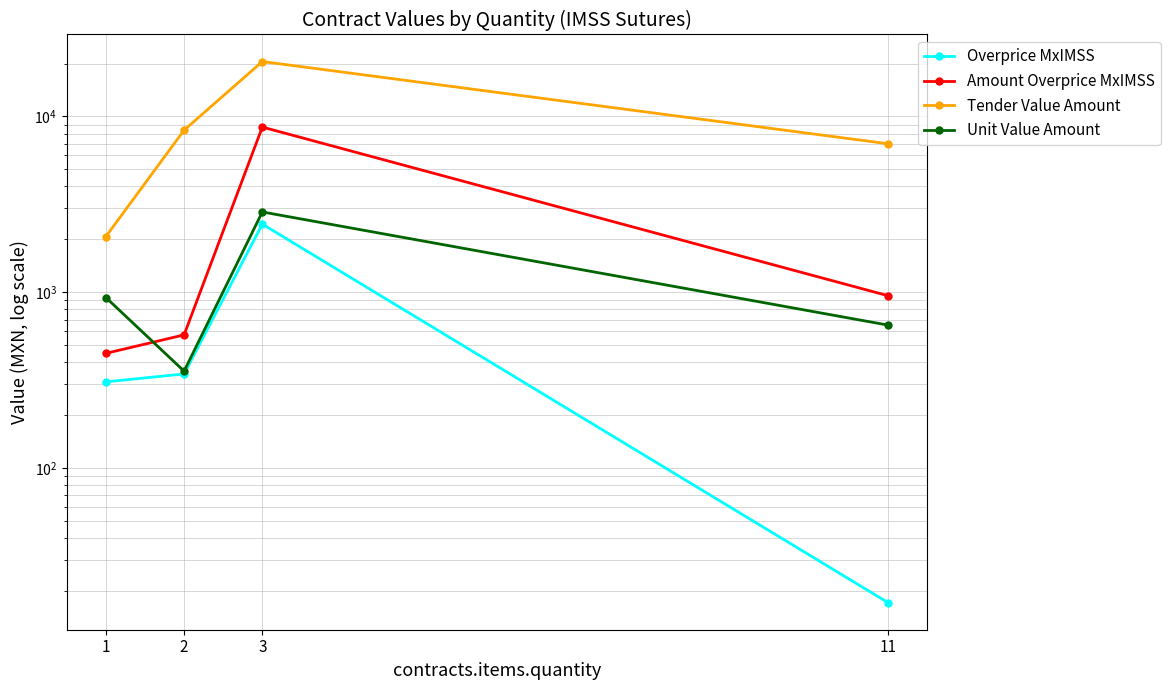

Rank the series by their maximum value, from highest to lowest.

Tender Value Amount, Amount Overprice MxIMSS, Unit Value Amount, Overprice MxIMSS